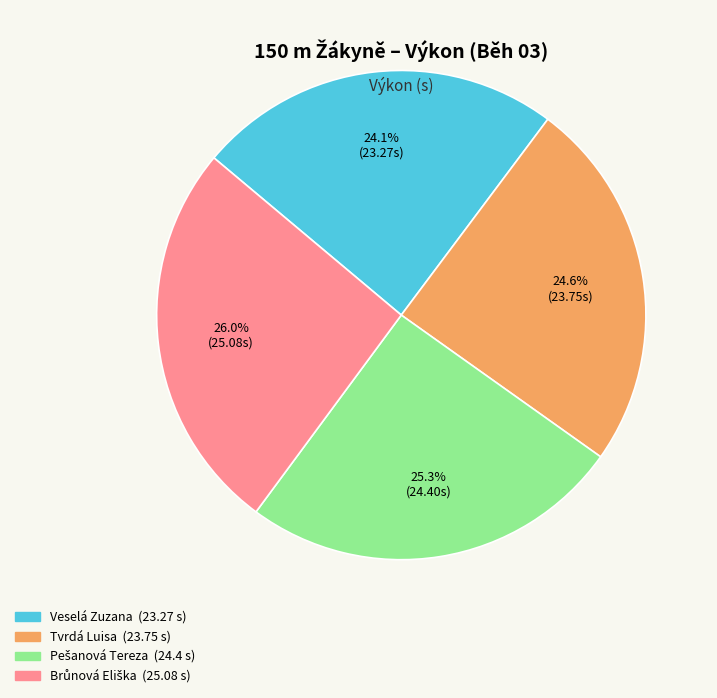

How much of the chart is everything except Veselá Zuzana?

75.9%